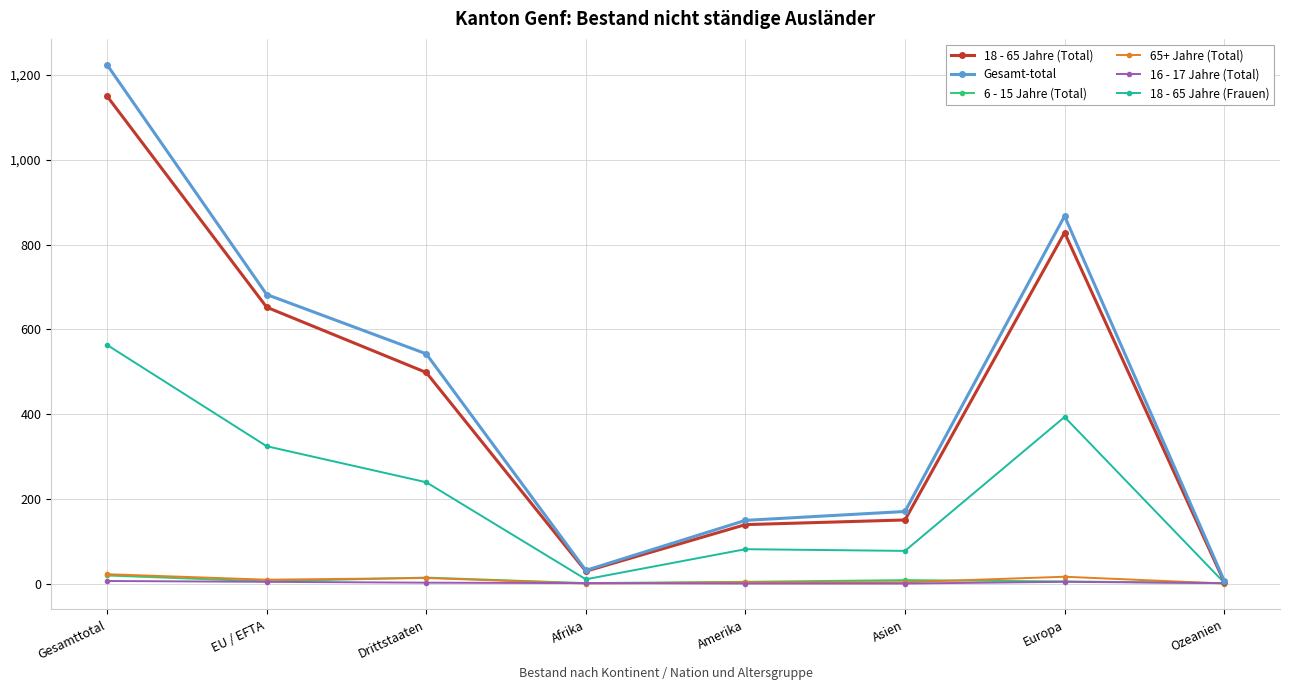

Where is the first local minimum for Gesamt-total?

Afrika